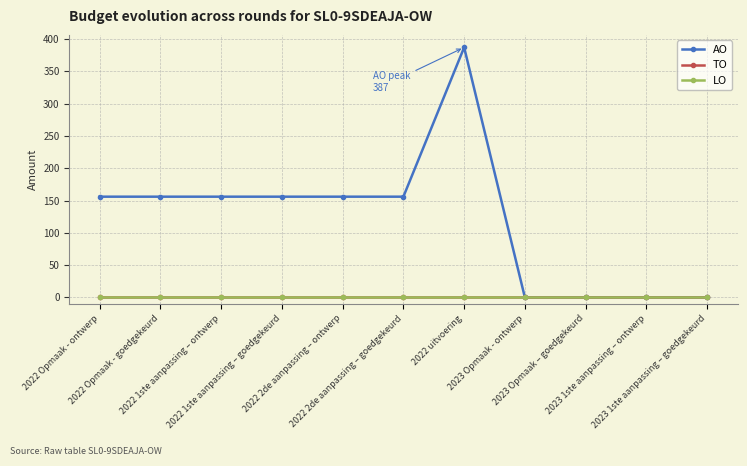

True or false: AO has a value of 0 at 2023 1ste aanpassing – goedgekeurd.

True